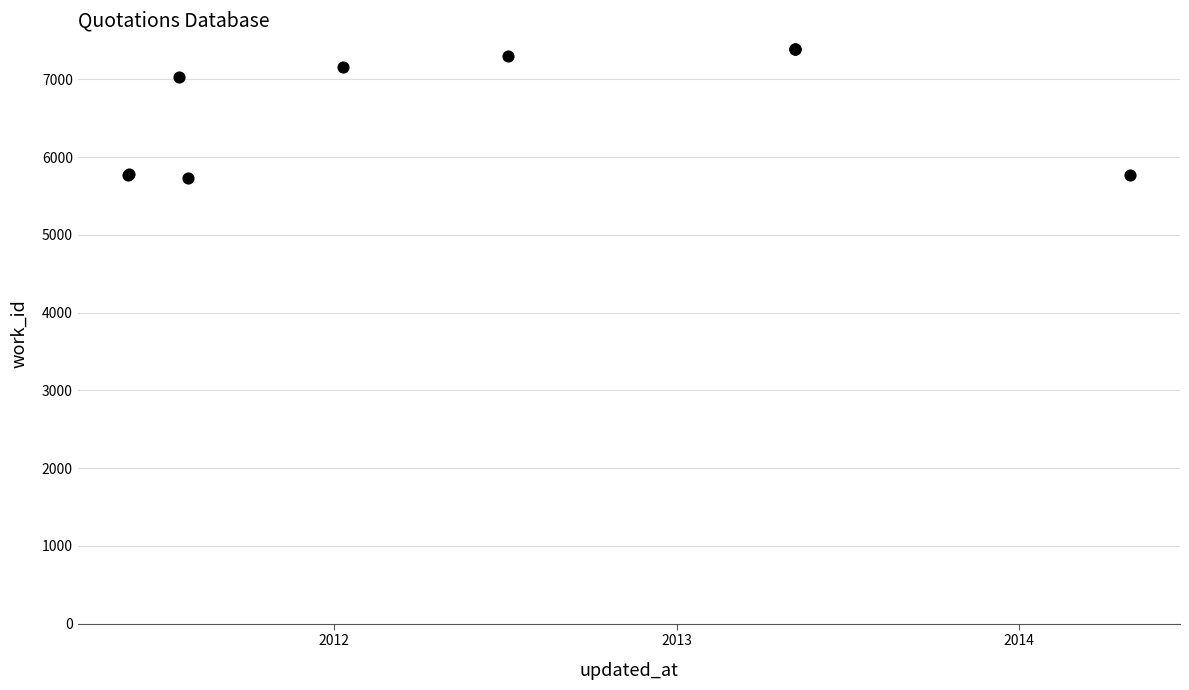

What Y value in the scatter plot is closest to 6560?

7024